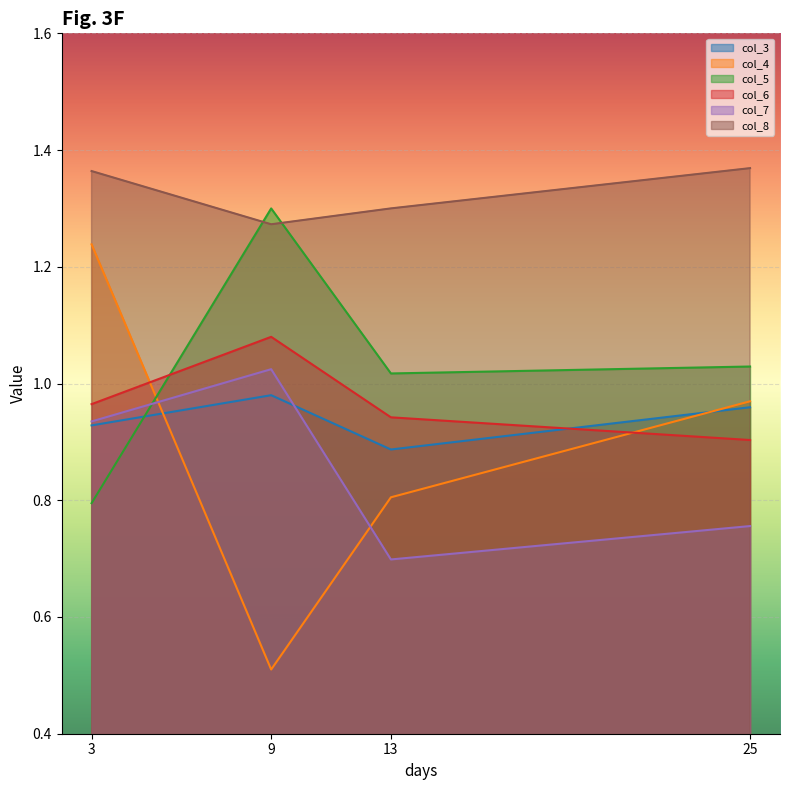

How many times do col_6 and col_4 cross each other?

2